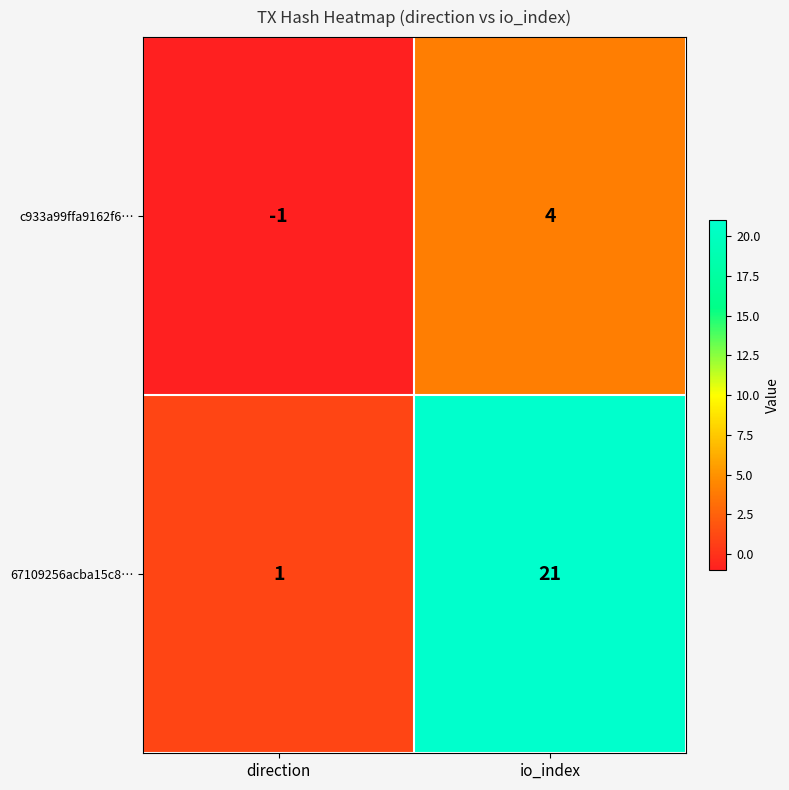

At which category is the sum across all series the highest?

io_index